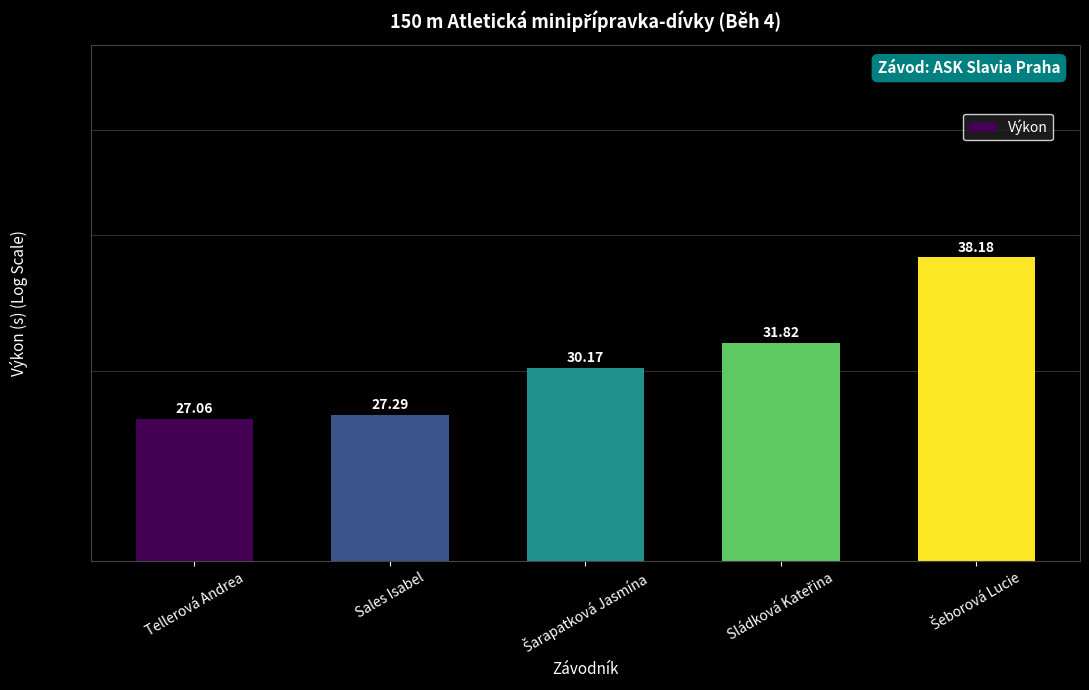

Reading left to right, list all the values displayed in this chart.

Tellerová Andrea=27.1	Sales Isabel=27.3	Šarapatková Jasmína=30.2	Sládková Kateřina=31.8	Šeborová Lucie=38.2